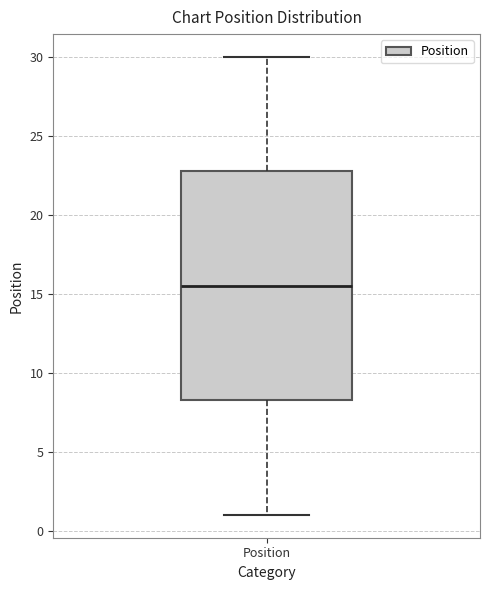

Transcribe this box plot: give where the median line is, the range the box spans, and where the two whiskers end, as read against the y-axis. The values are not printed on the chart, so give them approximately, as read against the axis.

median 15.5, box 8.5 to 23.0, whiskers 1.0 to 30.0